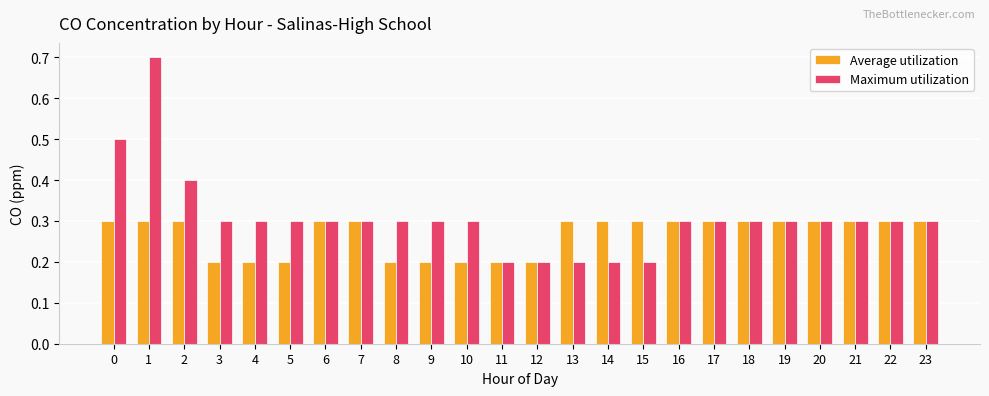

The Average utilization series shows 0.3 at 23. True or false?

True